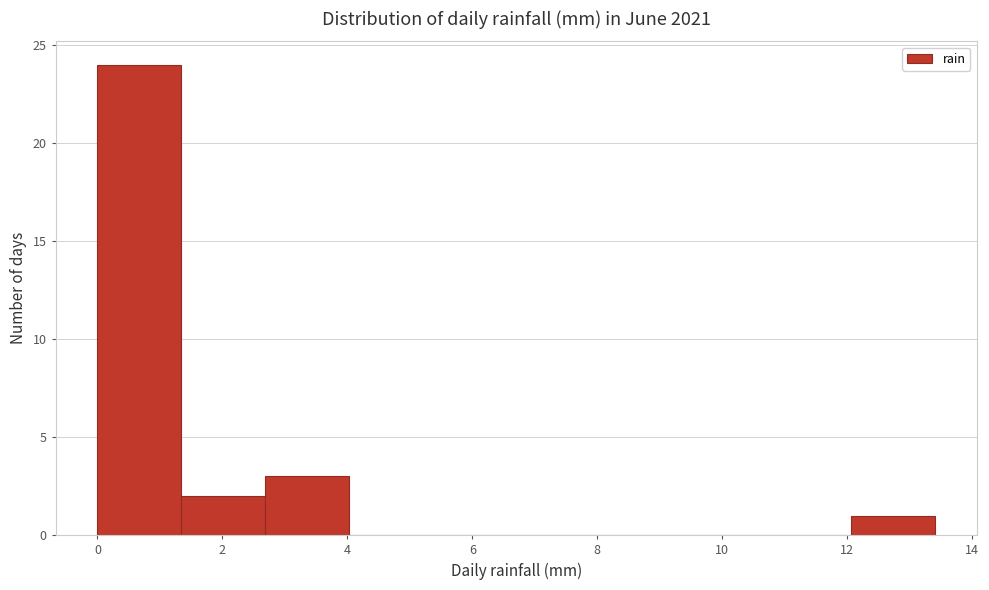

How tall is the bar that spans 1.34 to 2.68 on the x-axis? Neither the bar edges nor the heights are printed on the chart, so give them approximately, as read against the axes.

2